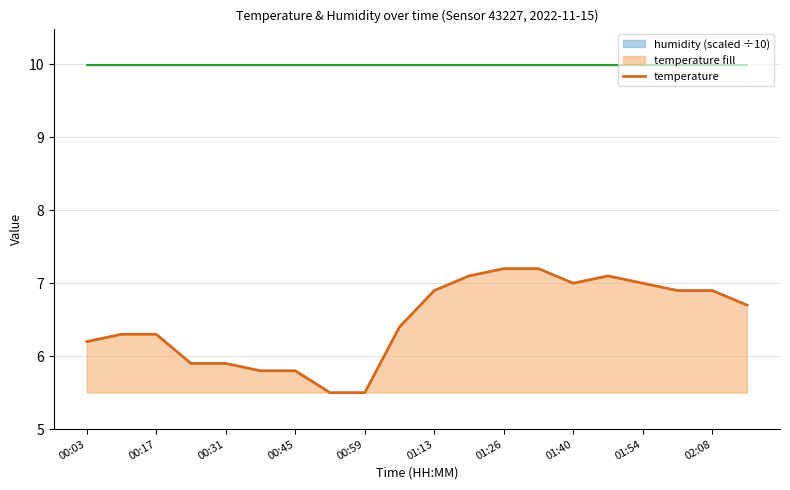

What is the approximate value of humidity (scaled ÷10) at 02:08?

10.0